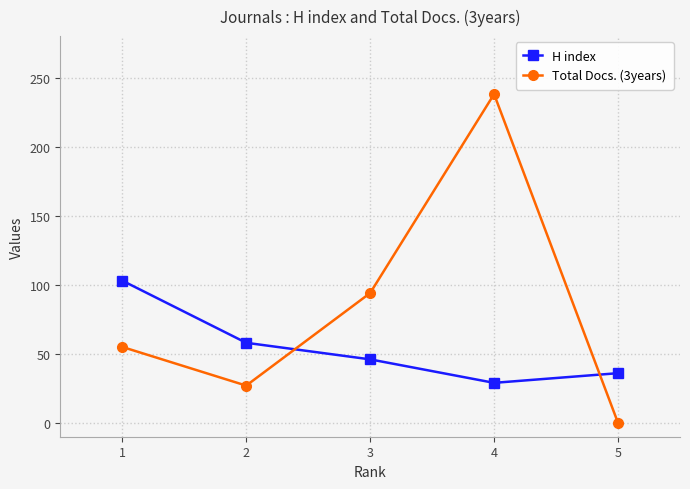

The Total Docs. (3years) series shows 12 at 2. True or false?

False